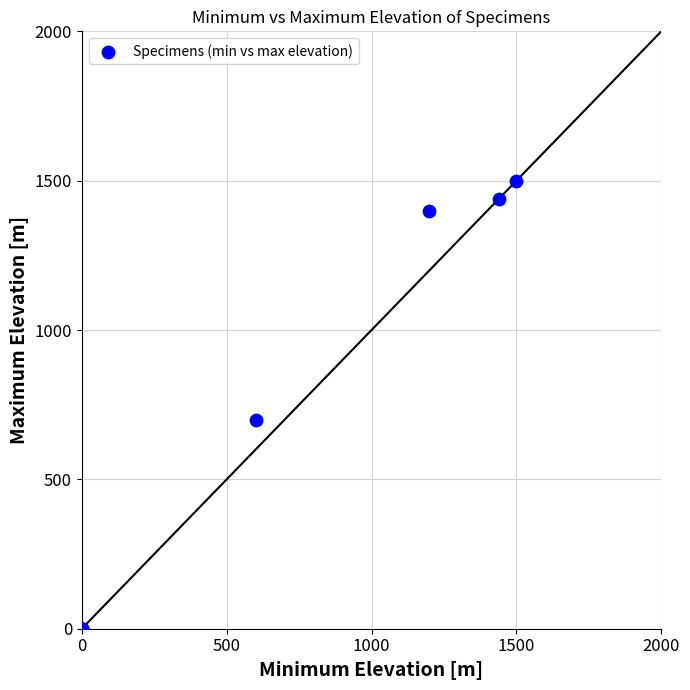

What Y value in the scatter plot is closest to 750?

700